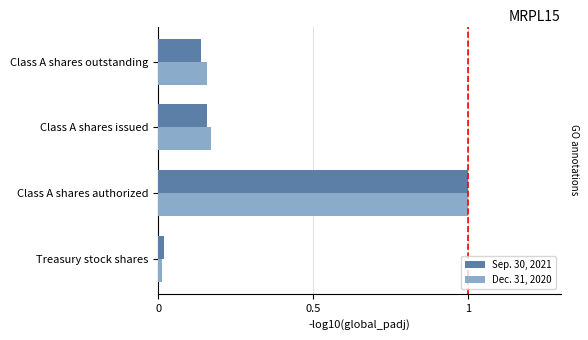

Which category has the highest value in the Sep. 30, 2021 series?

Class A shares authorized